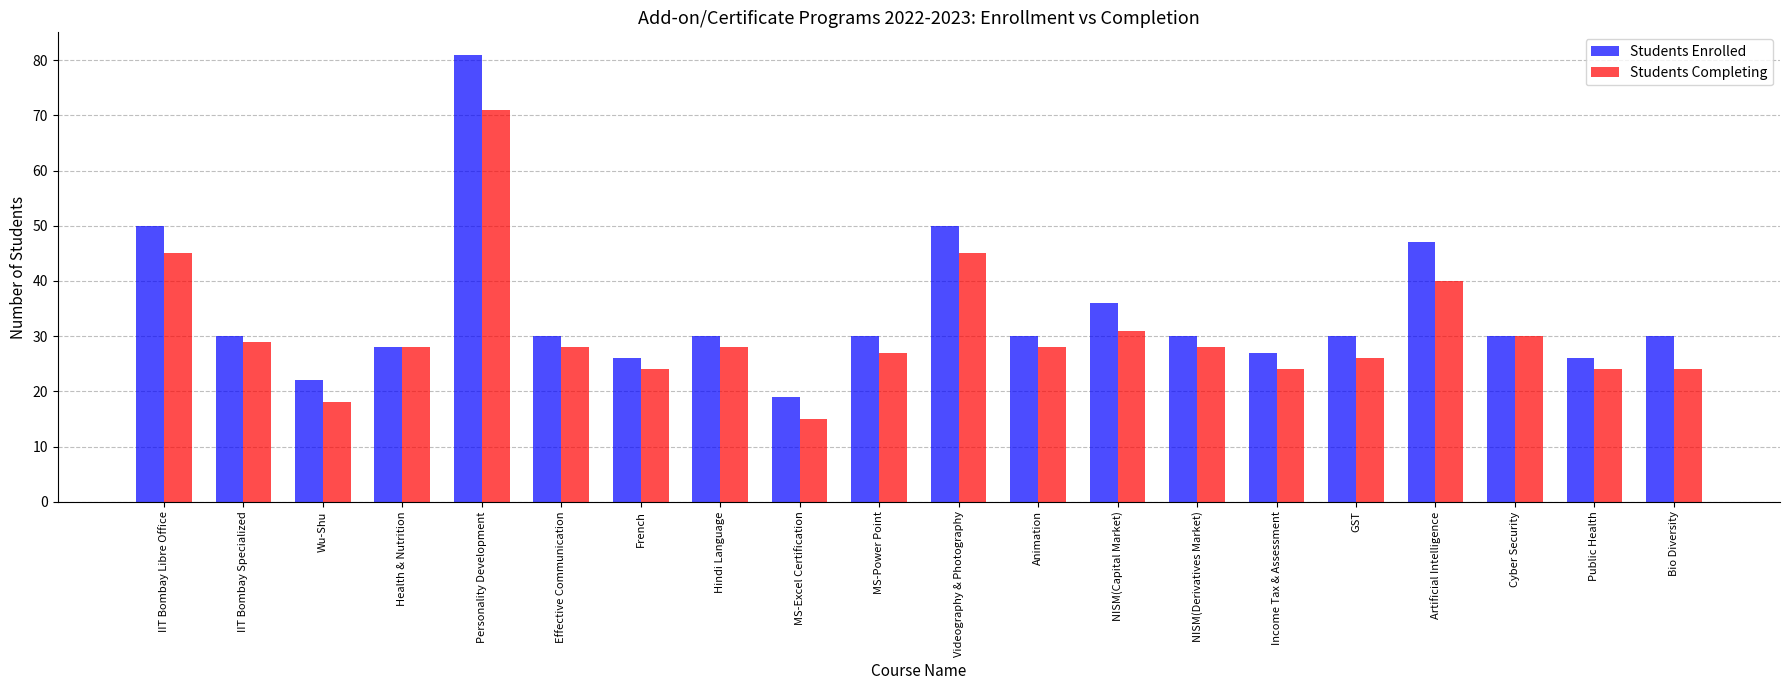

What is the difference between the highest and lowest values at Videography & Photography?

5